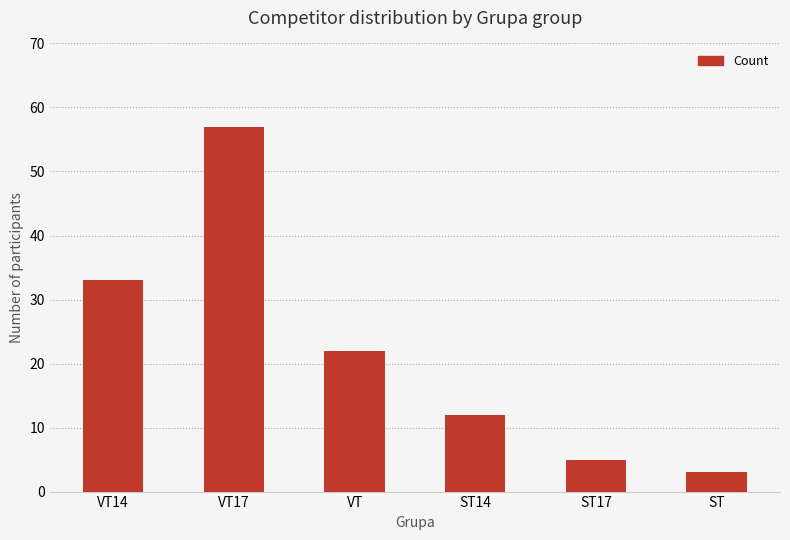

List the labels in order of value, largest first.

VT17, VT14, VT, ST14, ST17, ST